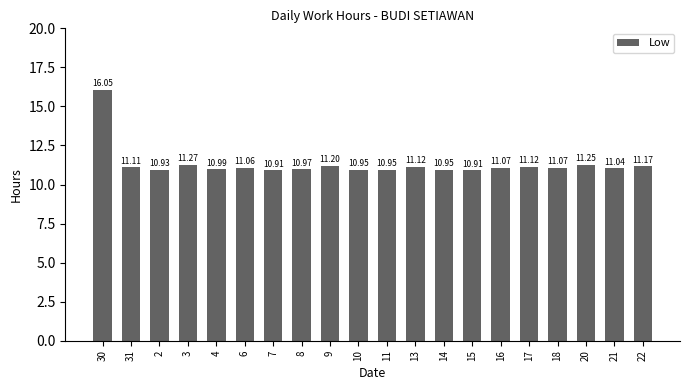

Approximately how many times larger is the value at 4 compared to 7?

1.0